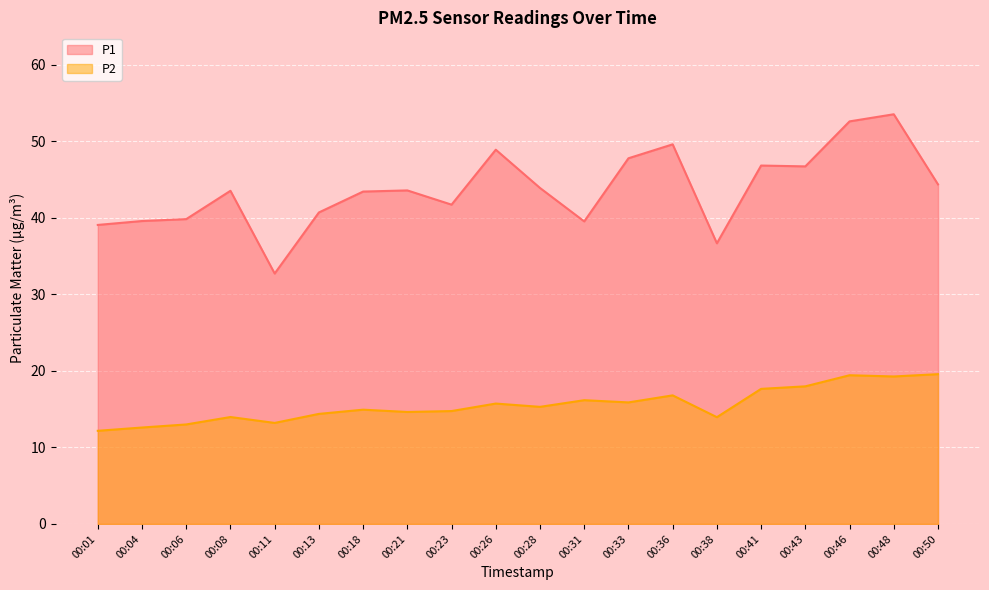

Rank the series by their maximum value, from lowest to highest.

P2, P1